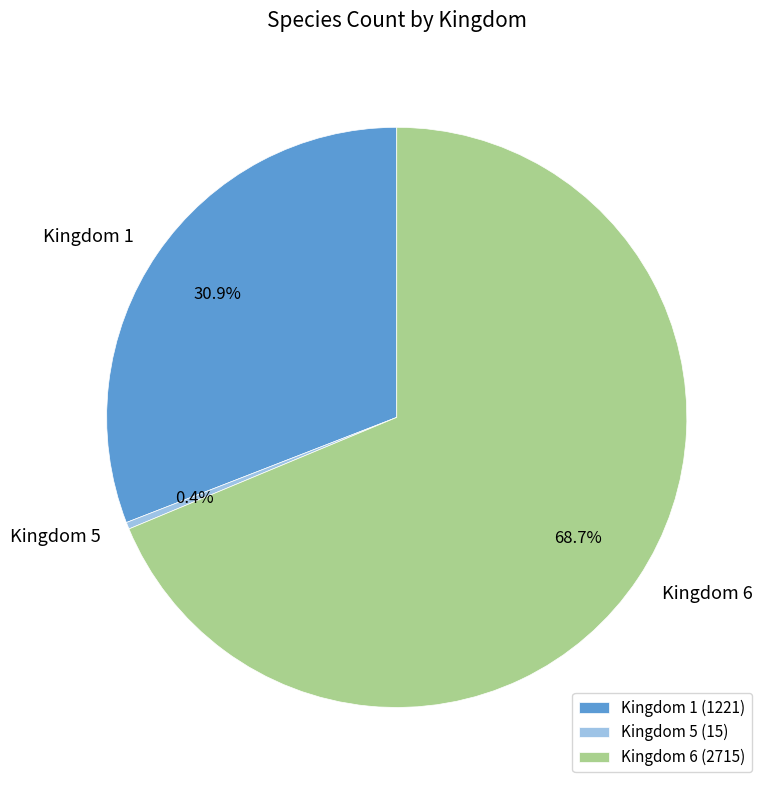

Which slice is the largest?

Kingdom 6